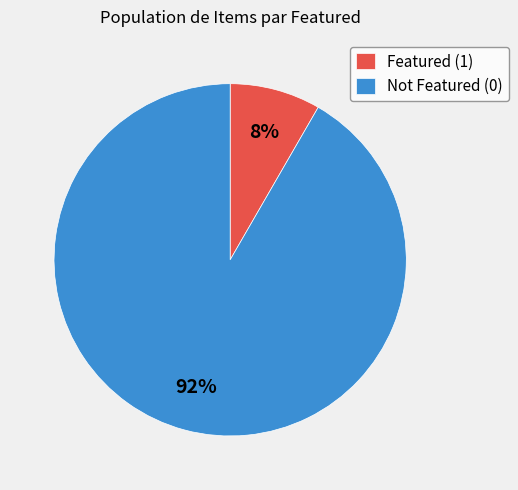

Is the sum of Not Featured (0) and Featured (1) greater than half?

Yes